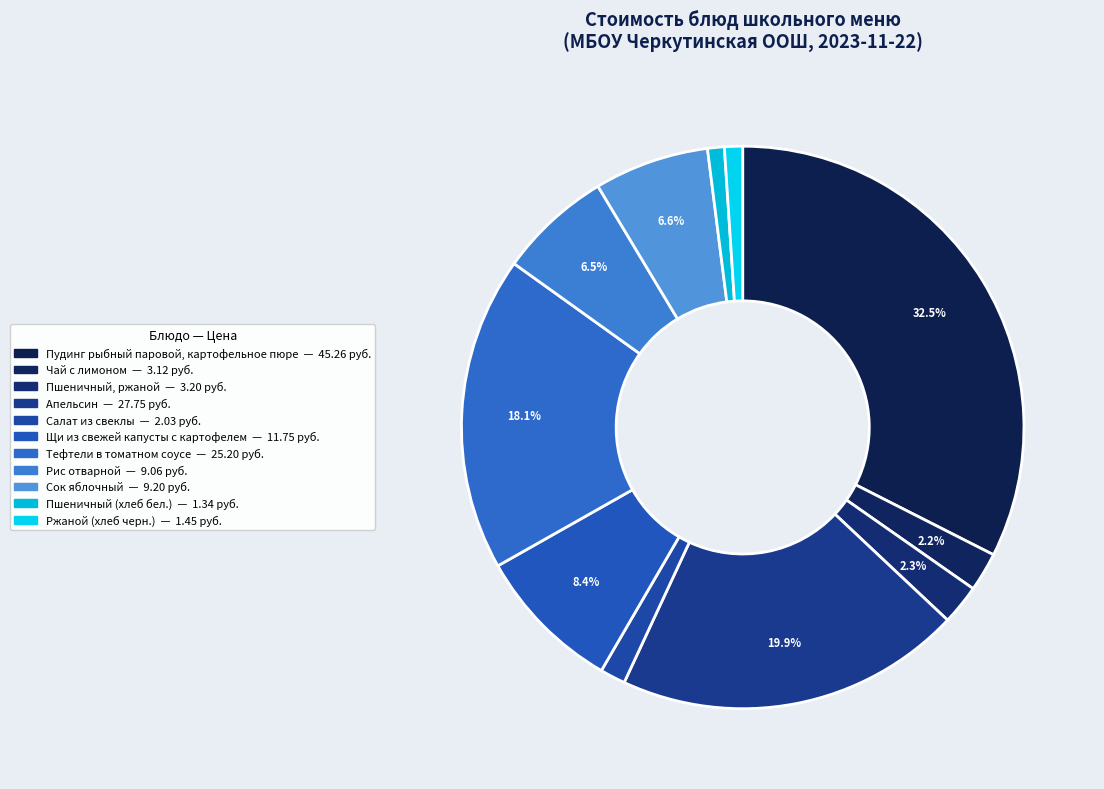

To the nearest percent, what is the combined percentage of Рис отварной and Салат из свеклы?

8%